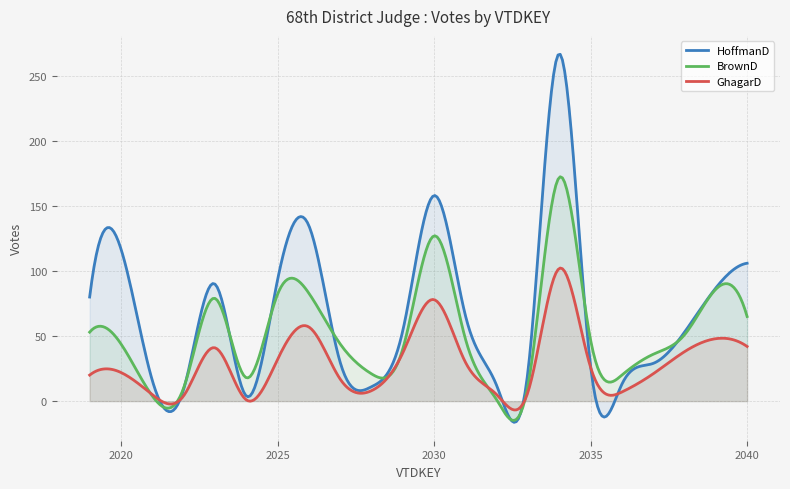

What is the value of the BrownD point at the 13th from the left?

48